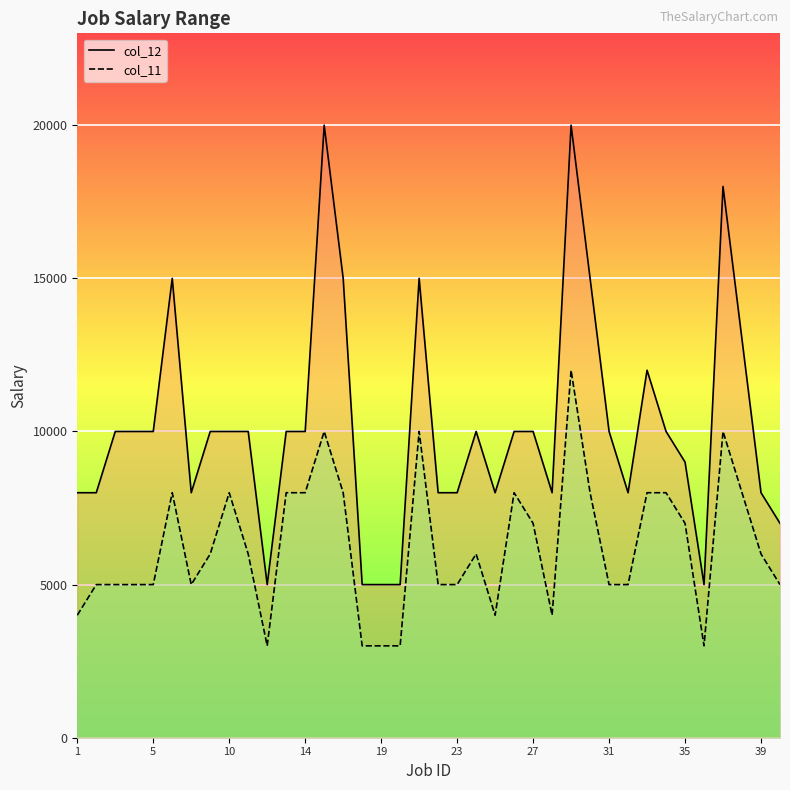

The col_12 series shows 10000 at 14. True or false?

True